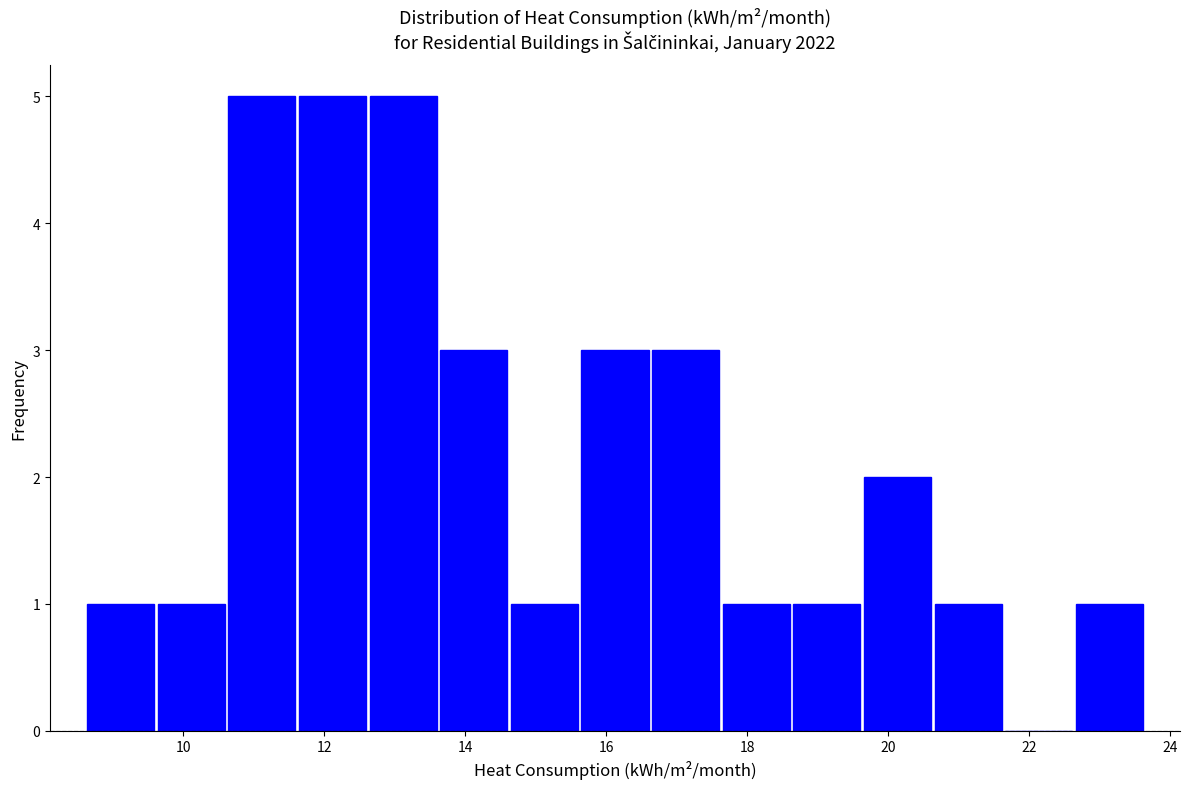

Reading left to right, transcribe this chart: for each bar, give the range it covers on the x-axis and its height. Neither the bar edges nor the heights are printed on the chart, so give them approximately, as read against the axes.

8.6 to 9.6: 1
9.6 to 10.6: 1
10.6 to 11.6: 5
11.6 to 12.6: 5
12.6 to 13.6: 5
13.6 to 14.6: 3
14.6 to 15.6: 1
15.6 to 16.6: 3
16.6 to 17.6: 3
17.6 to 18.6: 1
18.6 to 19.6: 1
19.6 to 20.6: 2
20.6 to 21.6: 1
21.6 to 22.6: 0
22.6 to 23.6: 1